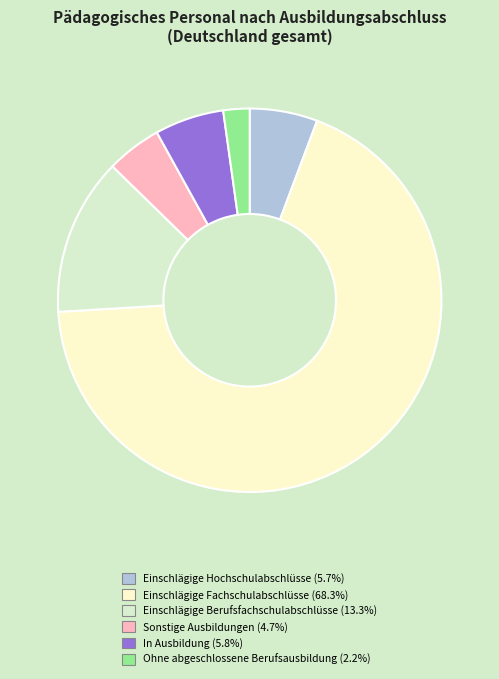

Does any single category account for the majority?

Yes